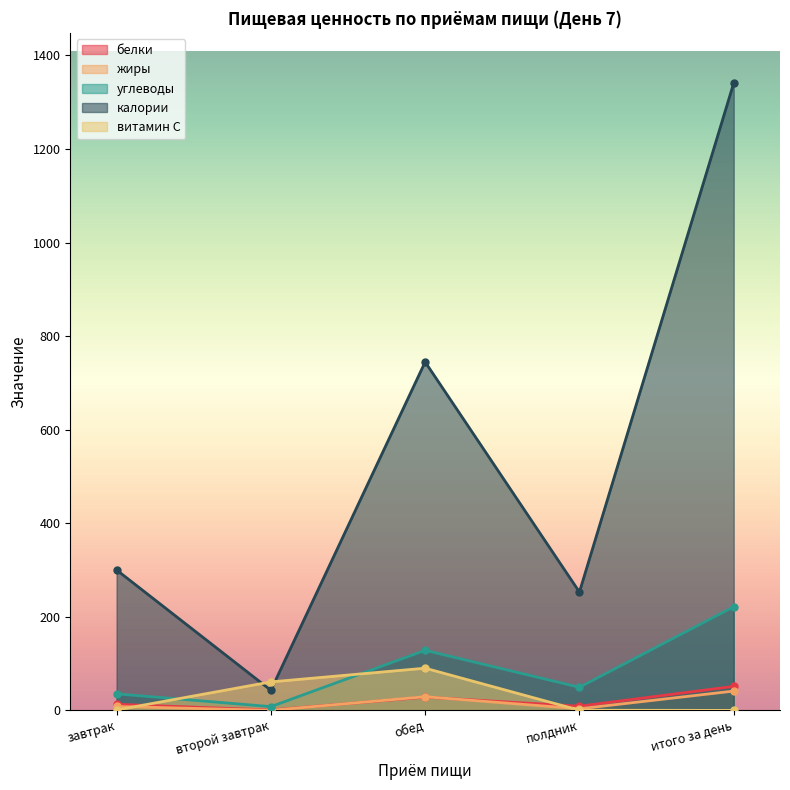

Reading right to left, list all the values displayed in this chart.

белки: 51.4	9.0	28.4	0.9	13.1
жиры: 41.4	3.5	29.3	0.2	8.4
углеводы: 221.5	49.5	128.5	8.1	35.4
калории: 1341.0	253.0	744.8	43.0	300.2
витамин С: 0.0	0.4	90.2	60.9	0.9